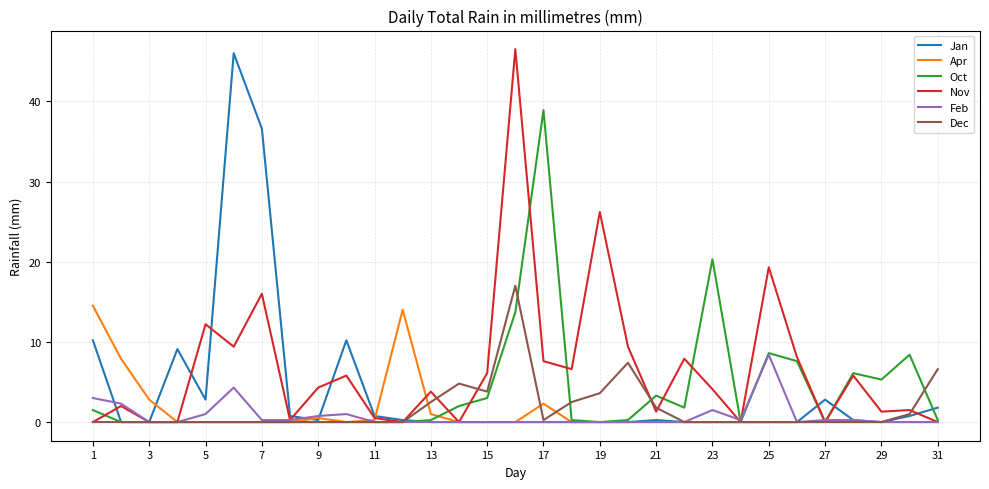

Which series has the largest total across all categories?

Nov